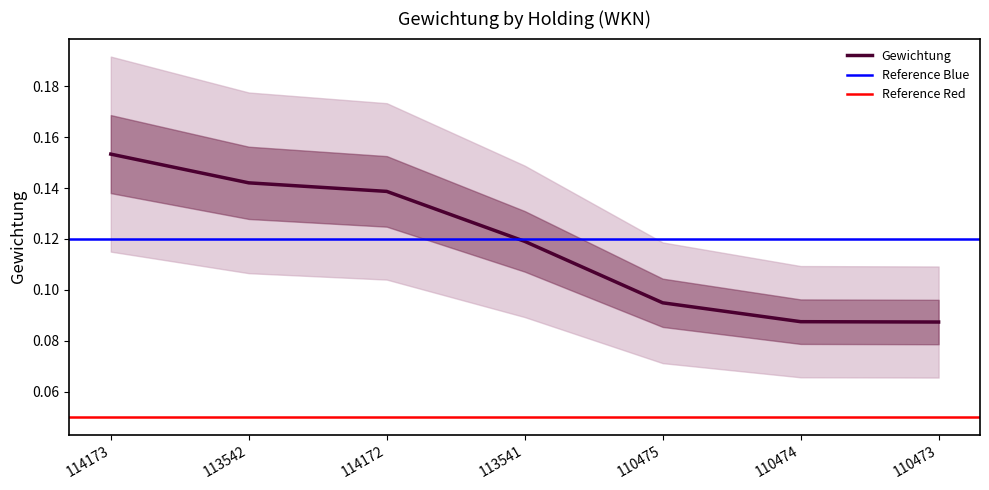

Reading right to left, transcribe all the data shown in this chart.

0.1	0.1	0.1	0.1	0.1	0.1	0.2